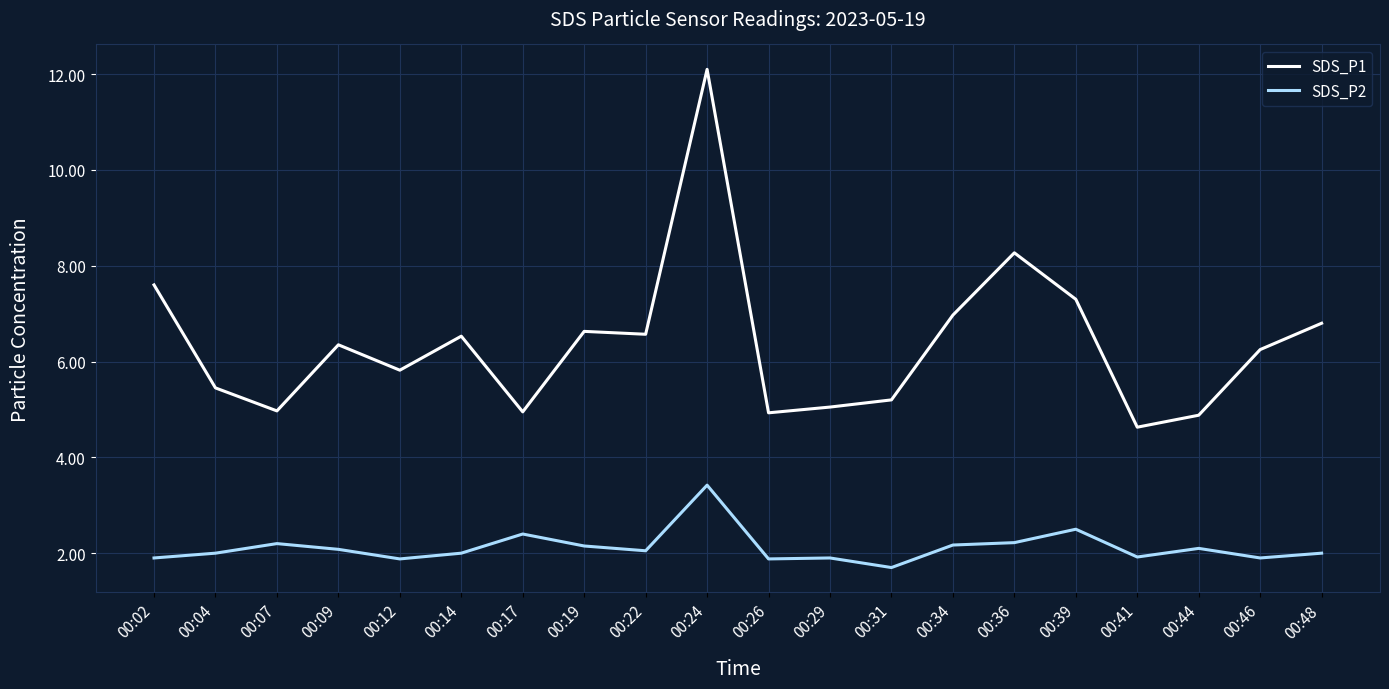

The value of SDS_P2 at 00:39 is 2.5. True or false?

True